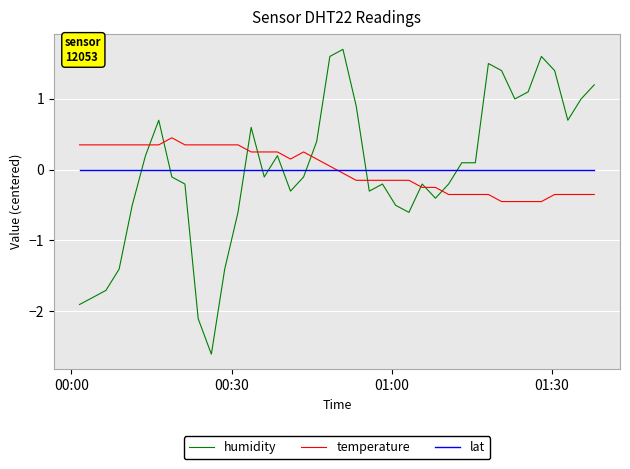

What is the minimum value shown in the chart?

-2.6